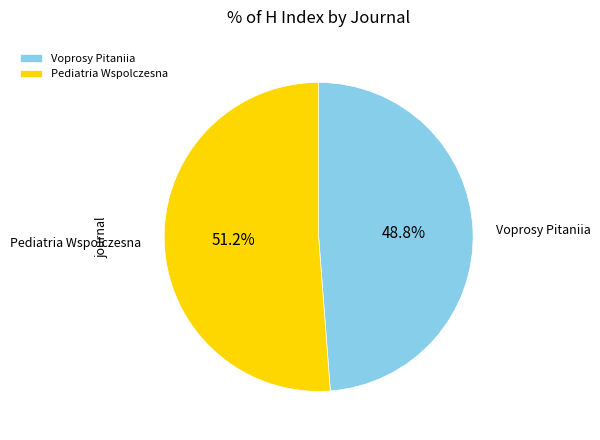

Which has a higher value, Pediatria Wspolczesna or Voprosy Pitaniia?

Pediatria Wspolczesna